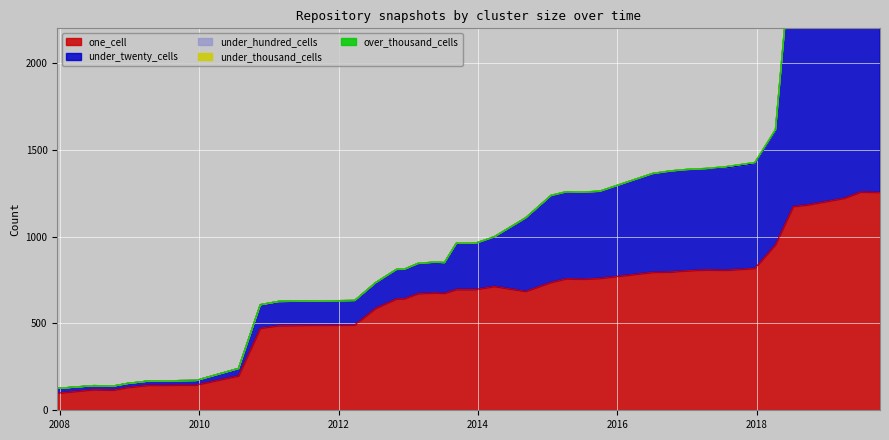

At which category does the chart reach its minimum across all series?

2007-12-19